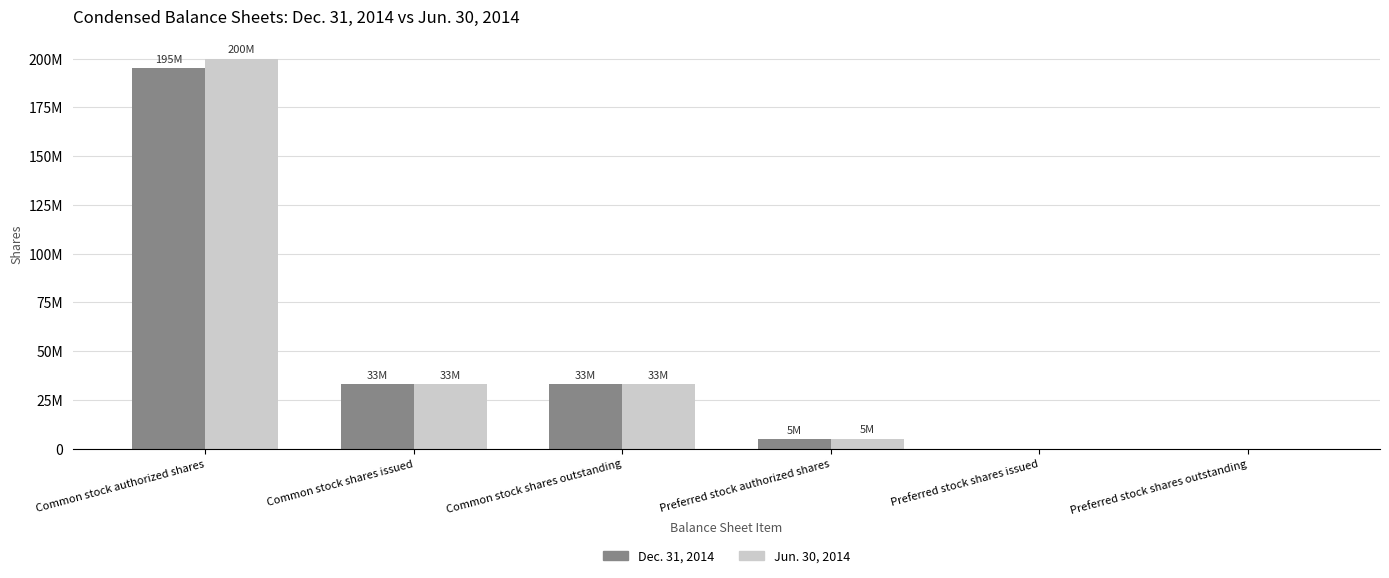

At how many categories does at least one series exceed 136476699?

1